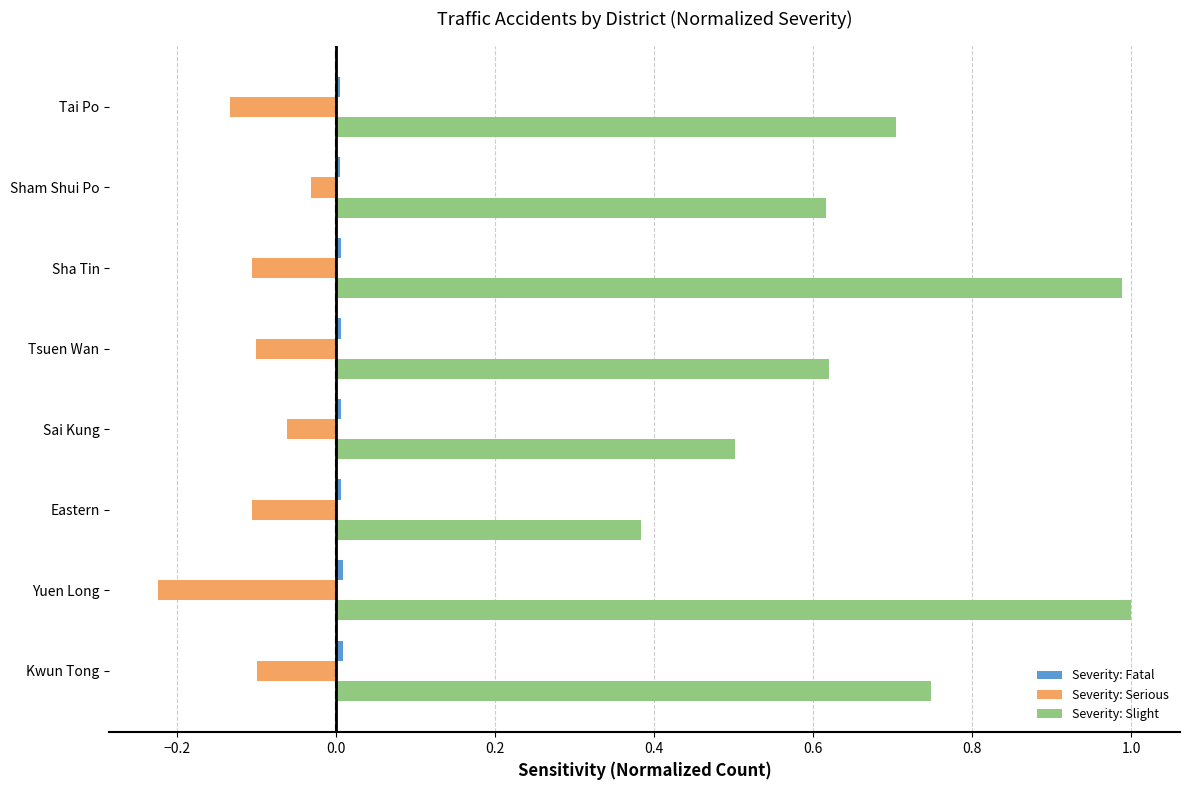

True or false: Severity: Slight has a value of 0.5 at Sha Tin.

False